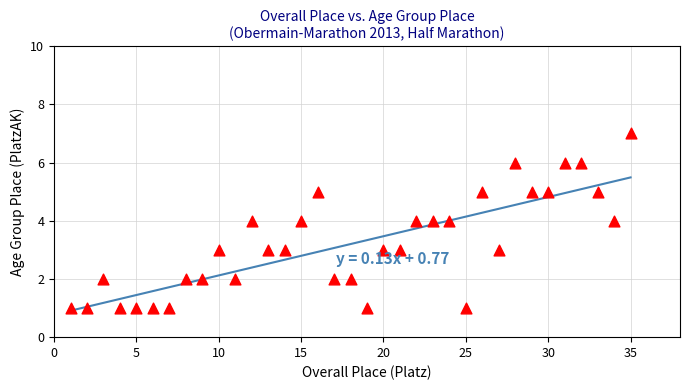

What is the range of Y values (max minus min)?

6